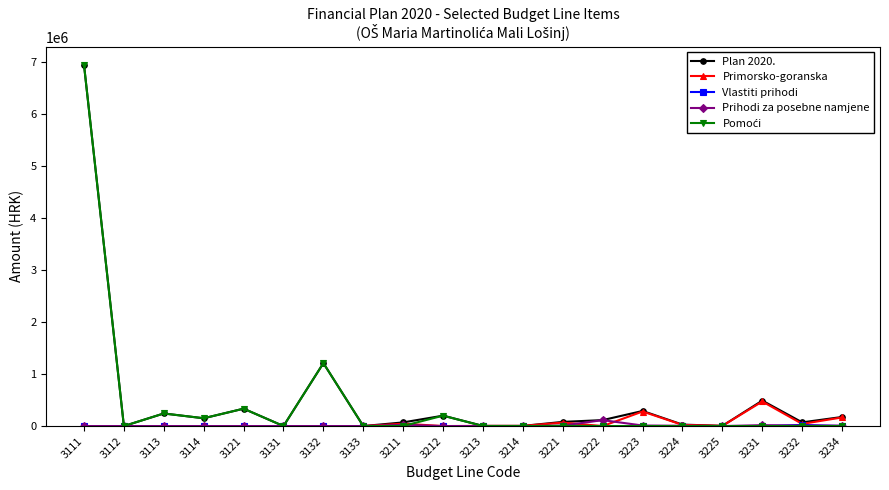

What is the highest value of the Primorsko-goranska series?

472188.0